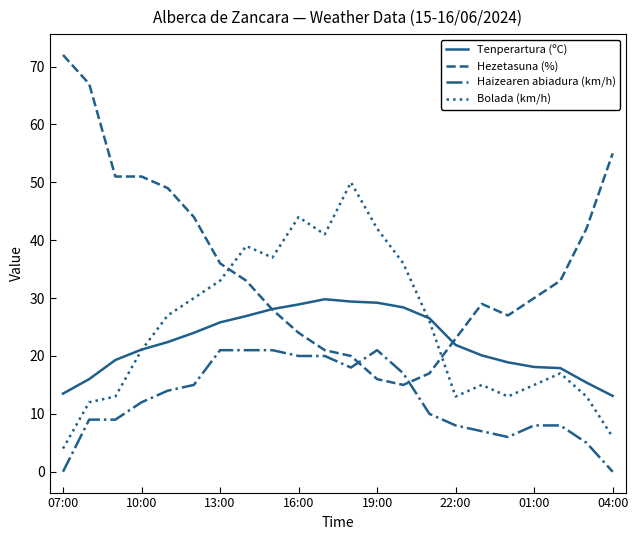

Which series has the widest spread of values?

Hezetasuna (%)